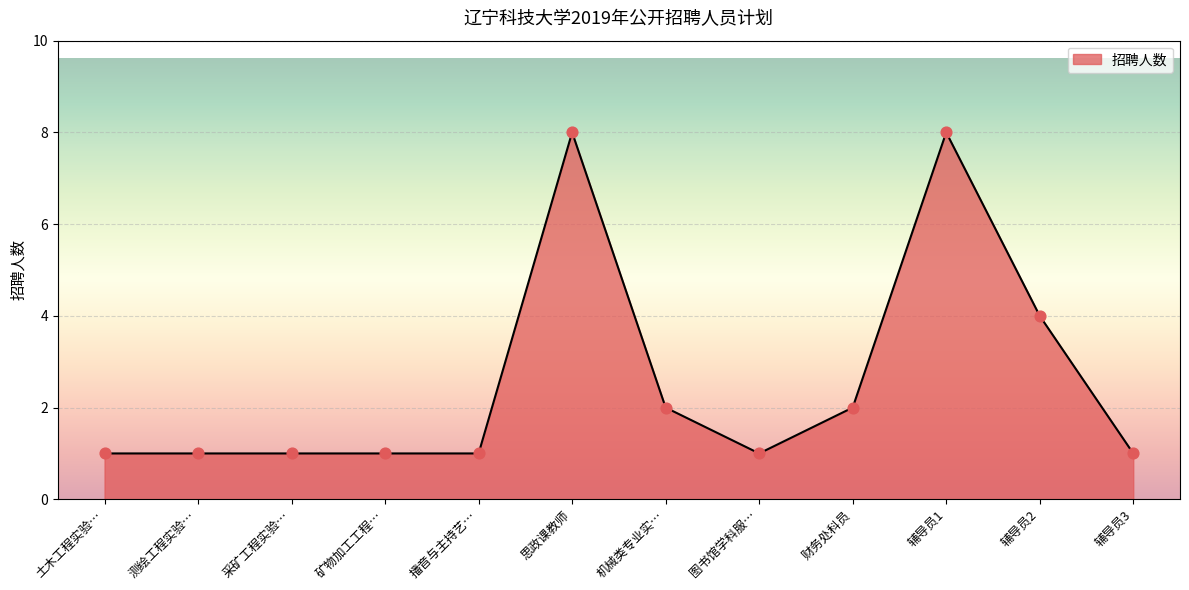

What is the ratio of the value at 机械类专业实… to the value at 土木工程实验…?

2.0